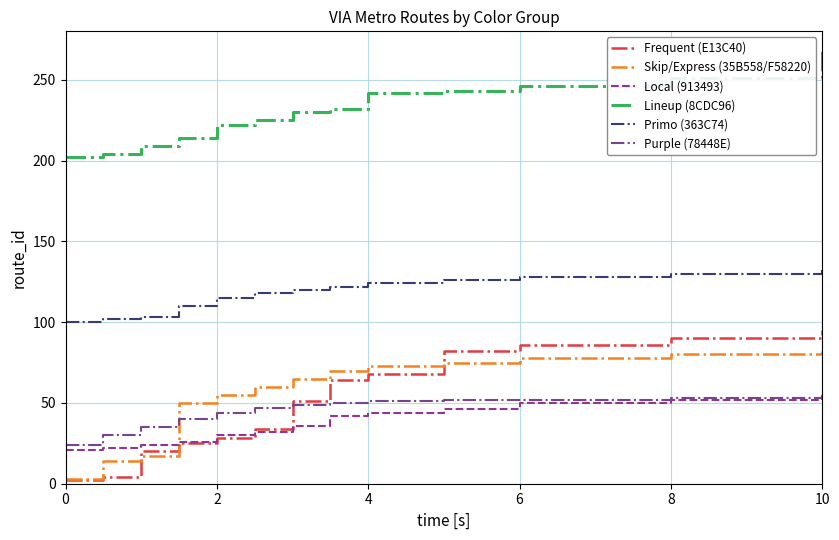

Which series has the largest total across all categories?

Lineup (8CDC96)